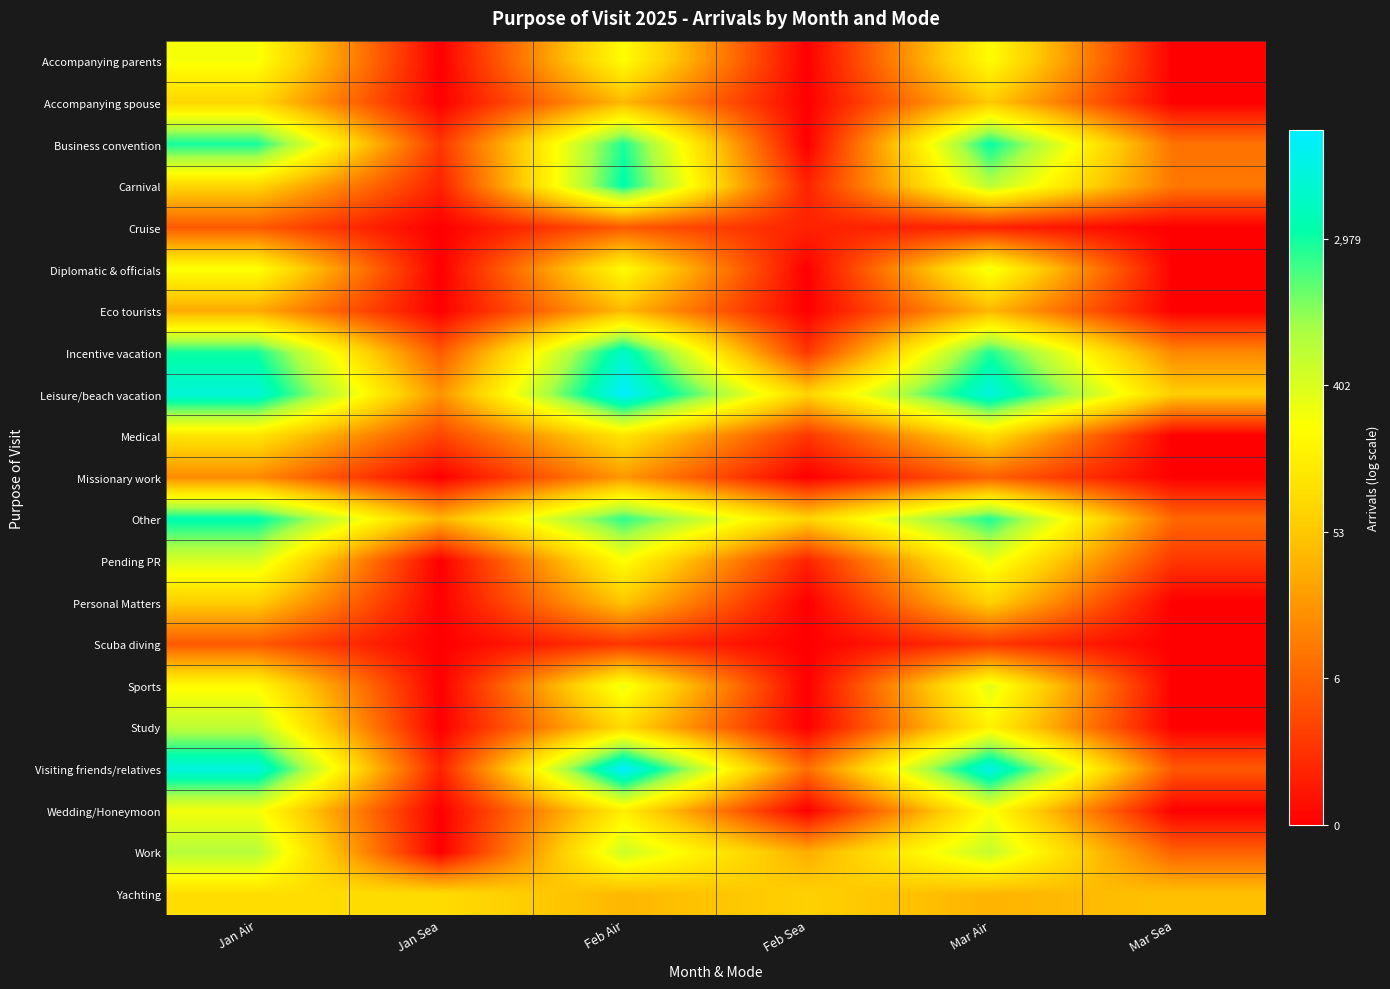

How many series are shown in this chart?

21